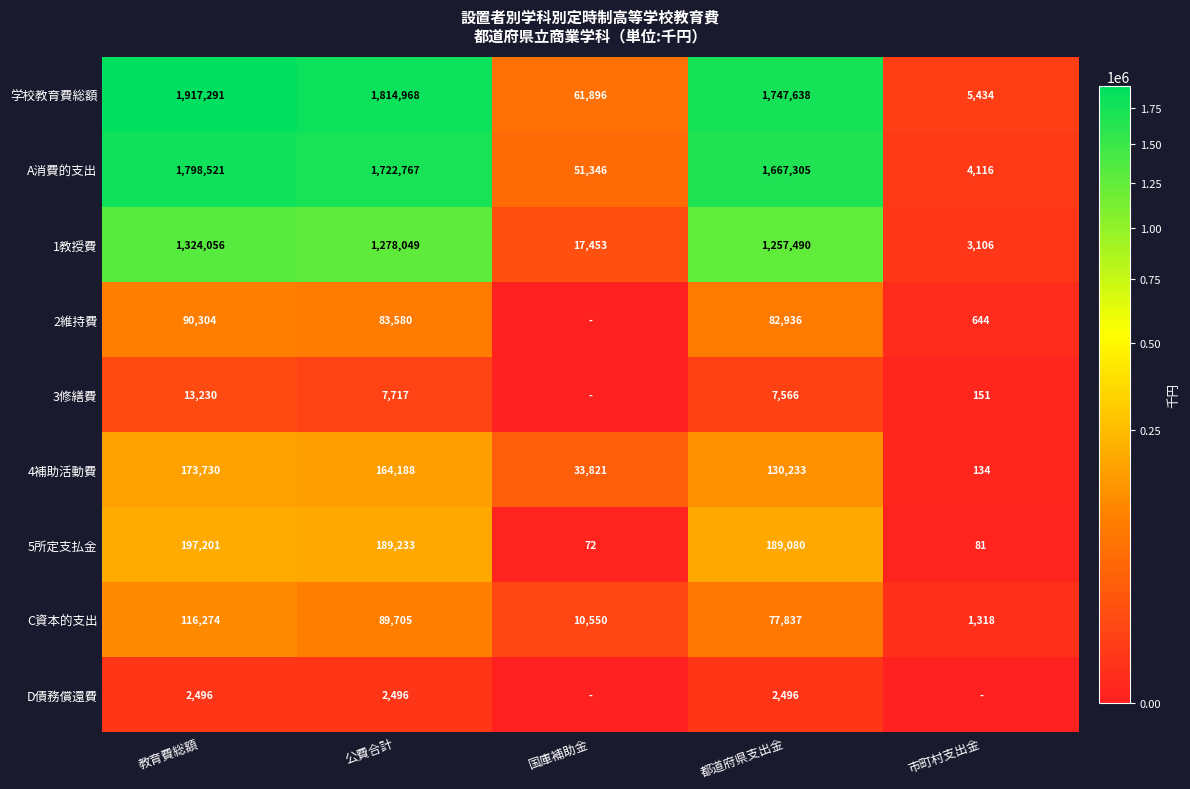

How many data points in 学校教育費総額 are less than 1747638?

2